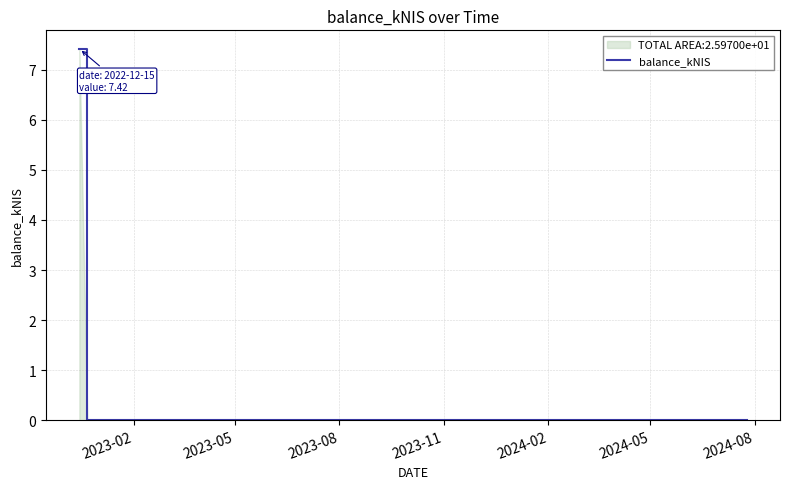

What is the greatest value displayed?

7.4